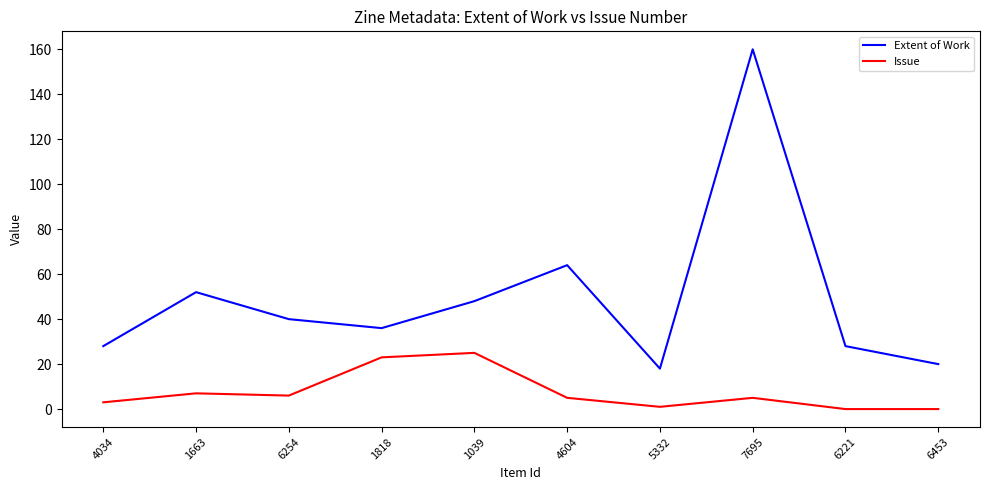

Where is the first local minimum for Extent of Work?

1818